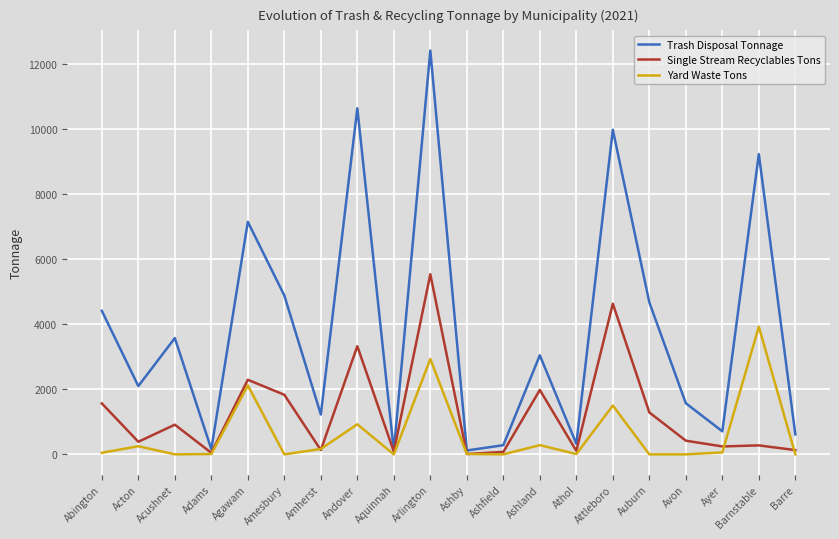

What is the spread (max minus min) of values at Acushnet?

3574.8